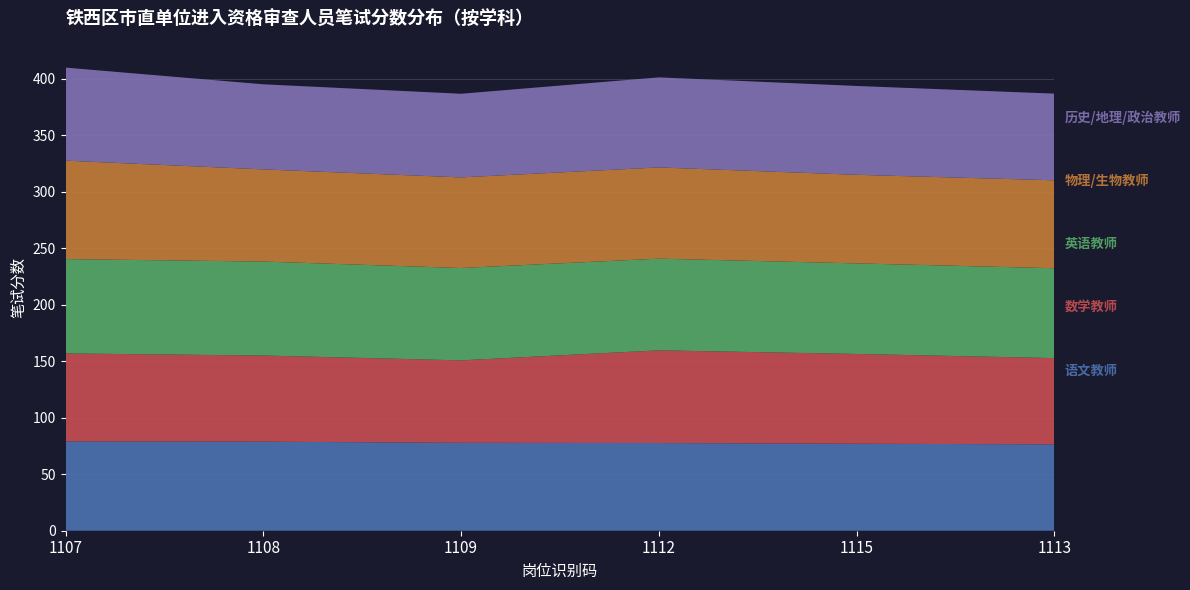

Reading left to right, extract all data points from this chart.

语文教师: 1107=79.1	1108=78.8	1109=77.8	1112=77.6	1115=77.0	1113=76.4
数学教师: 1107=77.8	1108=76.2	1109=73.0	1112=82.0	1115=79.5	1113=76.3
英语教师: 1107=83.5	1108=83.2	1109=81.7	1112=81.1	1115=80.2	1113=79.5
物理/生物教师: 1107=87.1	1108=81.5	1109=80.2	1112=80.7	1115=78.4	1113=77.8
历史/地理/政治教师: 1107=82.3	1108=75.3	1109=74.0	1112=79.7	1115=78.6	1113=76.7